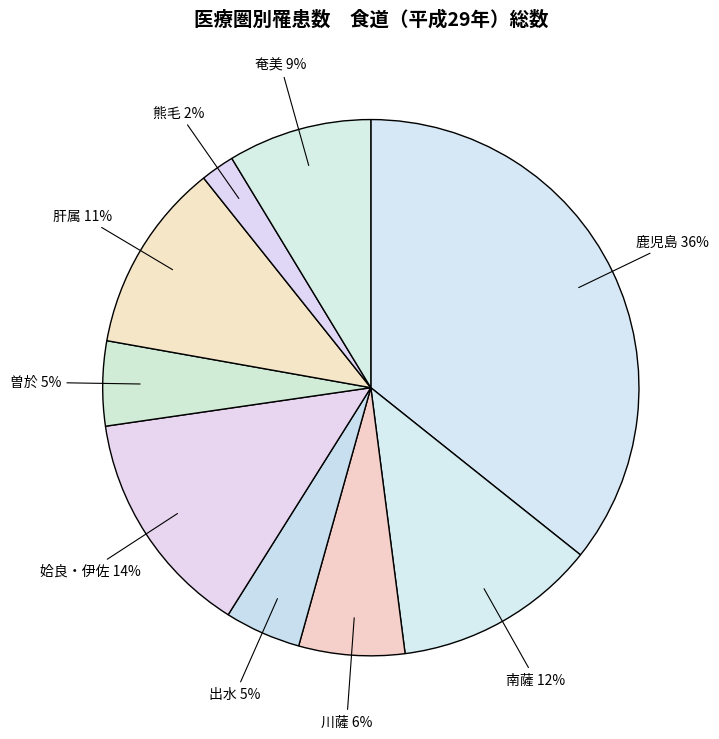

To the nearest percent, what percentage of the pie is 肝属?

11%